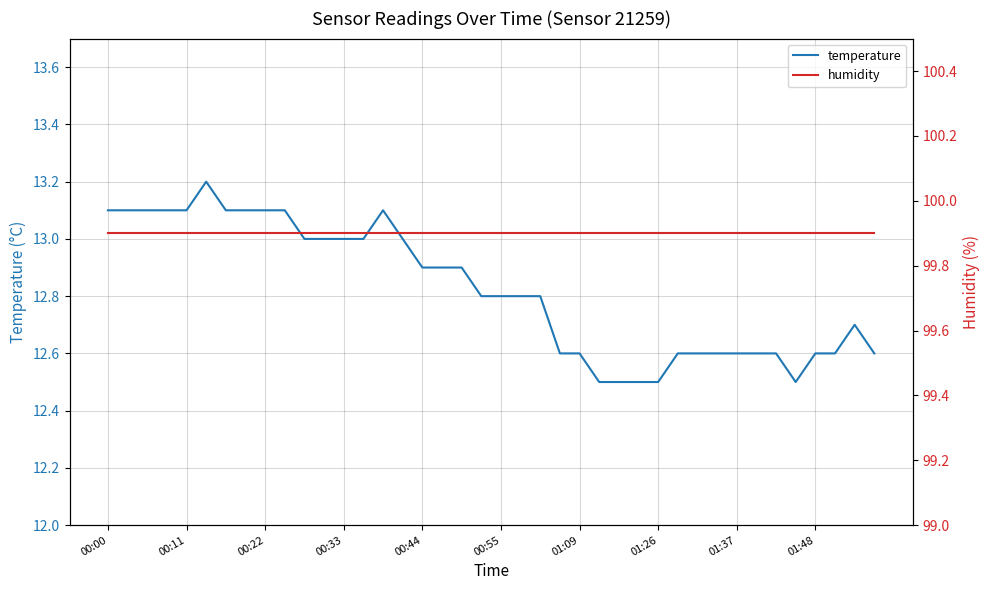

What is the value of the temperature point at the 8th from the left?

13.1